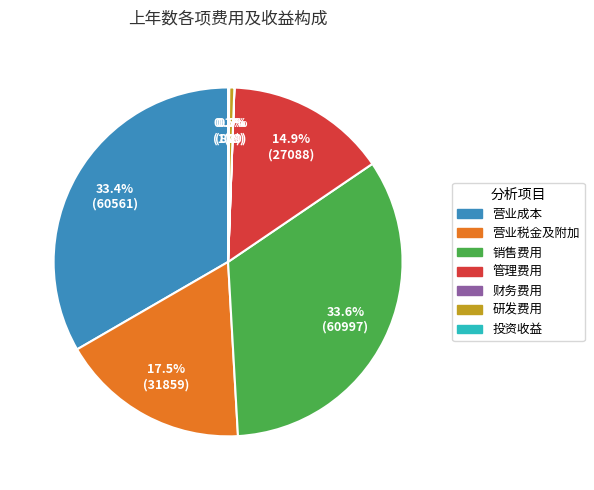

What percentage do 销售费用 and 营业成本 together represent?

67.0%